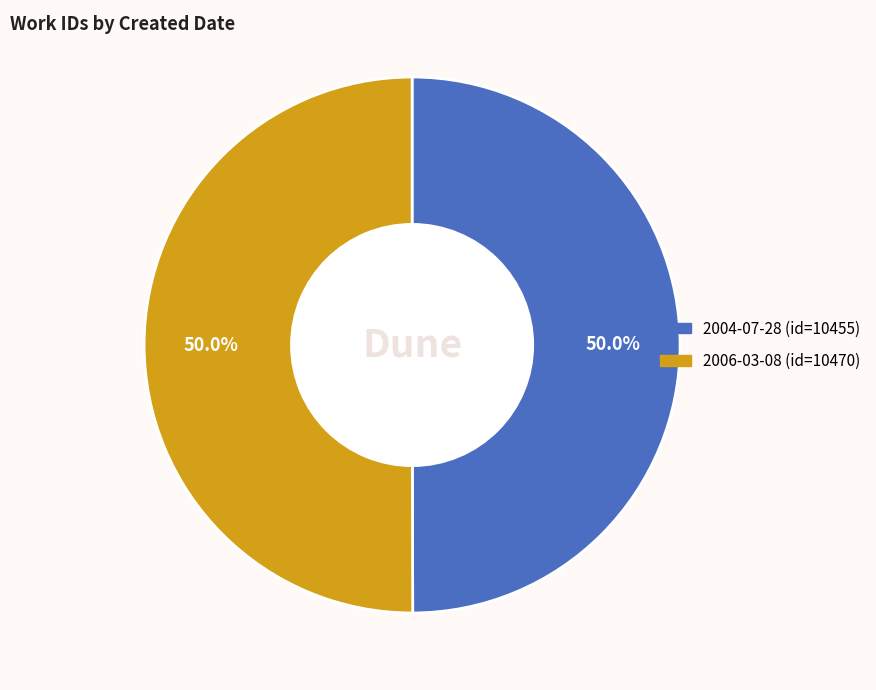

What percentage is the 2006-03-08 slice, to the nearest percent?

50%